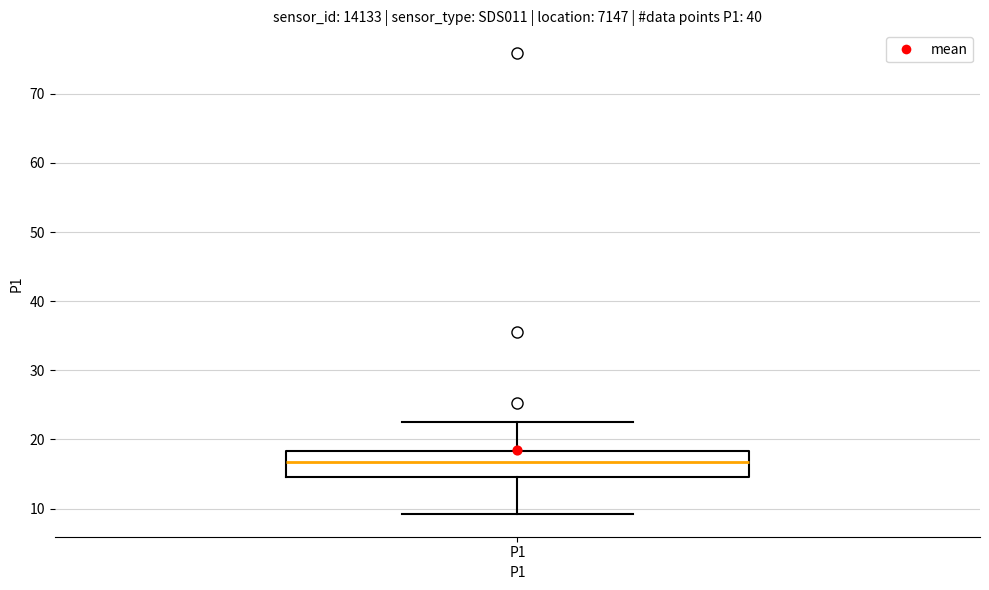

Where does the median line of the box for P1 sit on the y-axis? The values are not printed on the chart, so give them approximately, as read against the axis.

17